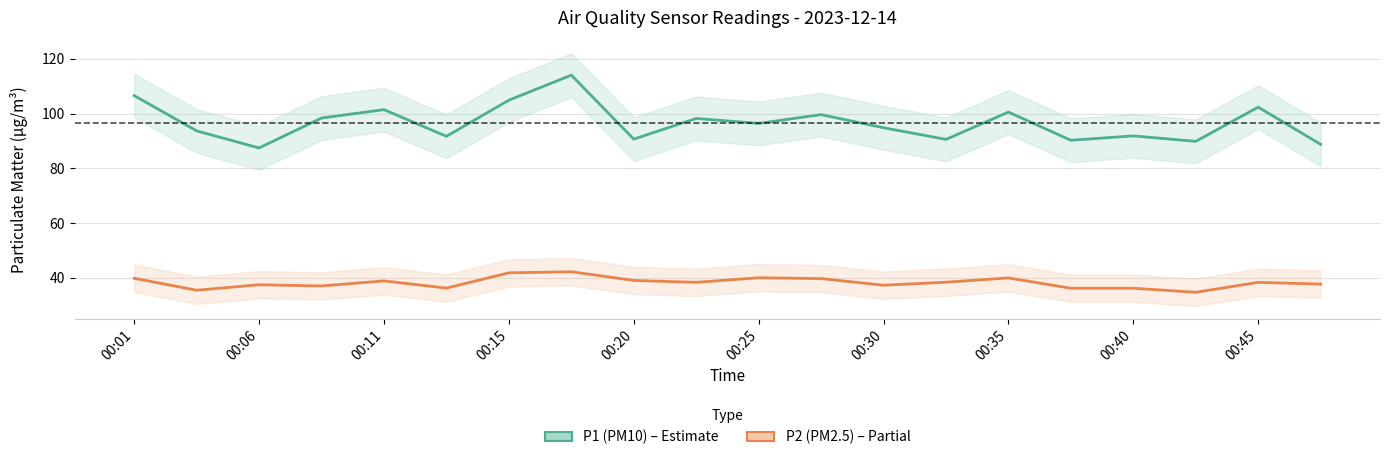

How many values in the P1 (PM10) series are below 96?

10